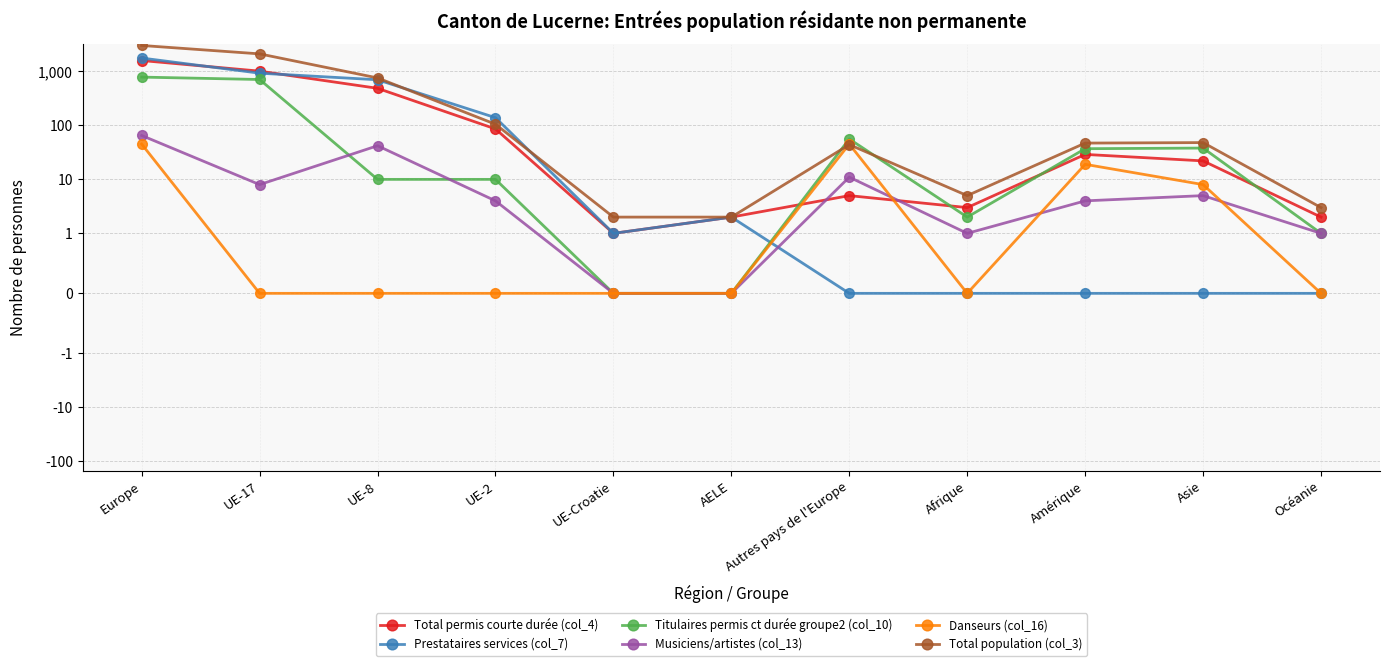

Reading left to right, transcribe all the data shown in this chart.

Total permis courte durée (col_4): Europe=1591	UE-17=1011	UE-8=486	UE-2=86	UE-Croatie=1	AELE=2	Autres pays de l'Europe=5	Afrique=3	Amérique=29	Asie=22	Océanie=2
Prestataires services (col_7): Europe=1769	UE-17=927	UE-8=700	UE-2=139	UE-Croatie=1	AELE=2	Autres pays de l'Europe=0	Afrique=0	Amérique=0	Asie=0	Océanie=0
Titulaires permis ct durée groupe2 (col_10): Europe=784	UE-17=708	UE-8=10	UE-2=10	UE-Croatie=0	AELE=0	Autres pays de l'Europe=56	Afrique=2	Amérique=37	Asie=38	Océanie=1
Musiciens/artistes (col_13): Europe=65	UE-17=8	UE-8=42	UE-2=4	UE-Croatie=0	AELE=0	Autres pays de l'Europe=11	Afrique=1	Amérique=4	Asie=5	Océanie=1
Danseurs (col_16): Europe=45	UE-17=0	UE-8=0	UE-2=0	UE-Croatie=0	AELE=0	Autres pays de l'Europe=45	Afrique=0	Amérique=19	Asie=8	Océanie=0
Total population (col_3): Europe=3022	UE-17=2112	UE-8=757	UE-2=105	UE-Croatie=2	AELE=2	Autres pays de l'Europe=44	Afrique=5	Amérique=47	Asie=48	Océanie=3